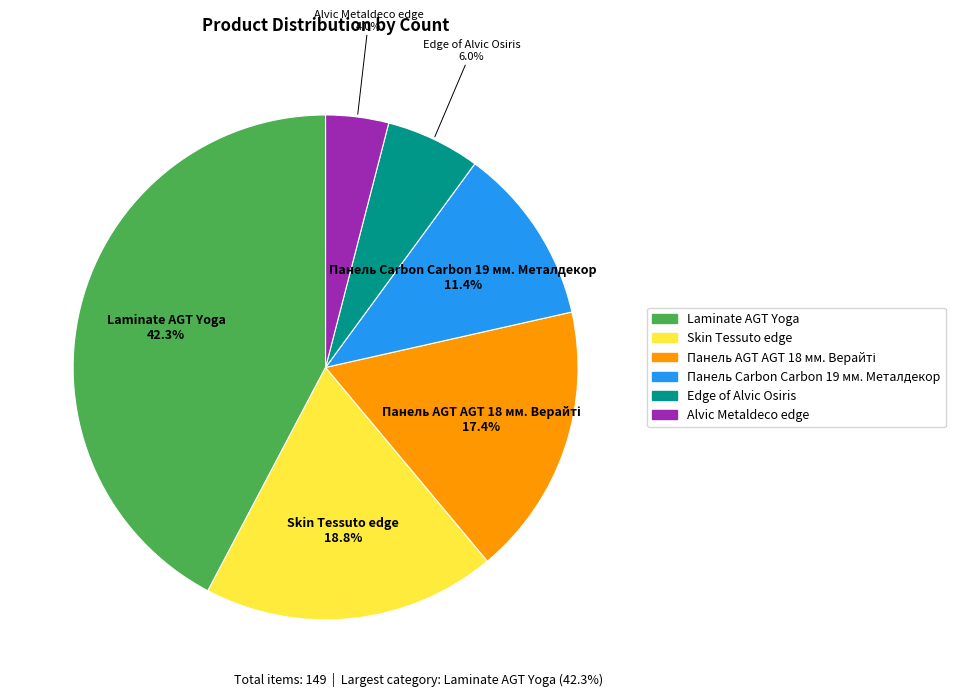

Approximately how many times larger is the value at Edge of Alvic Osiris compared to Skin Tessuto edge?

0.3